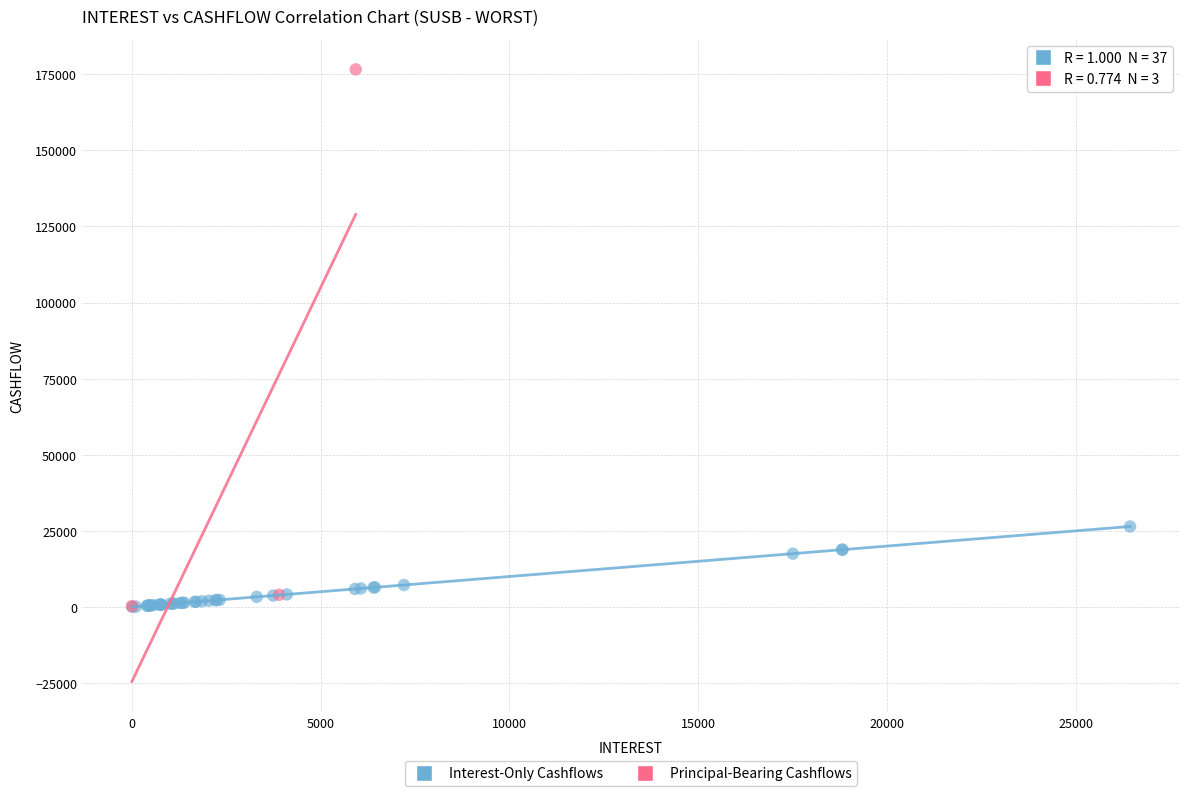

Which series reaches the maximum Y coordinate?

Principal-Bearing Cashflows